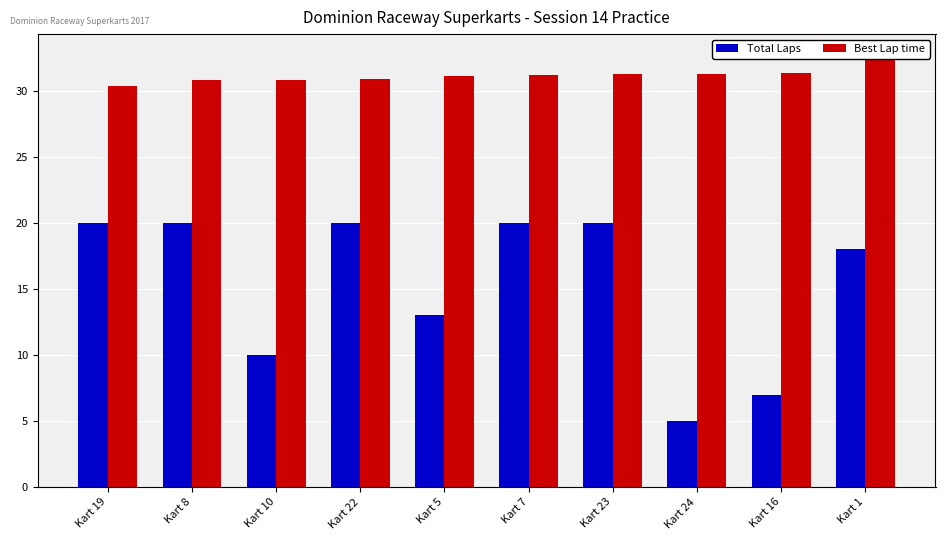

What is the difference between the Best Lap time values at Kart 19 and Kart 23?

0.9